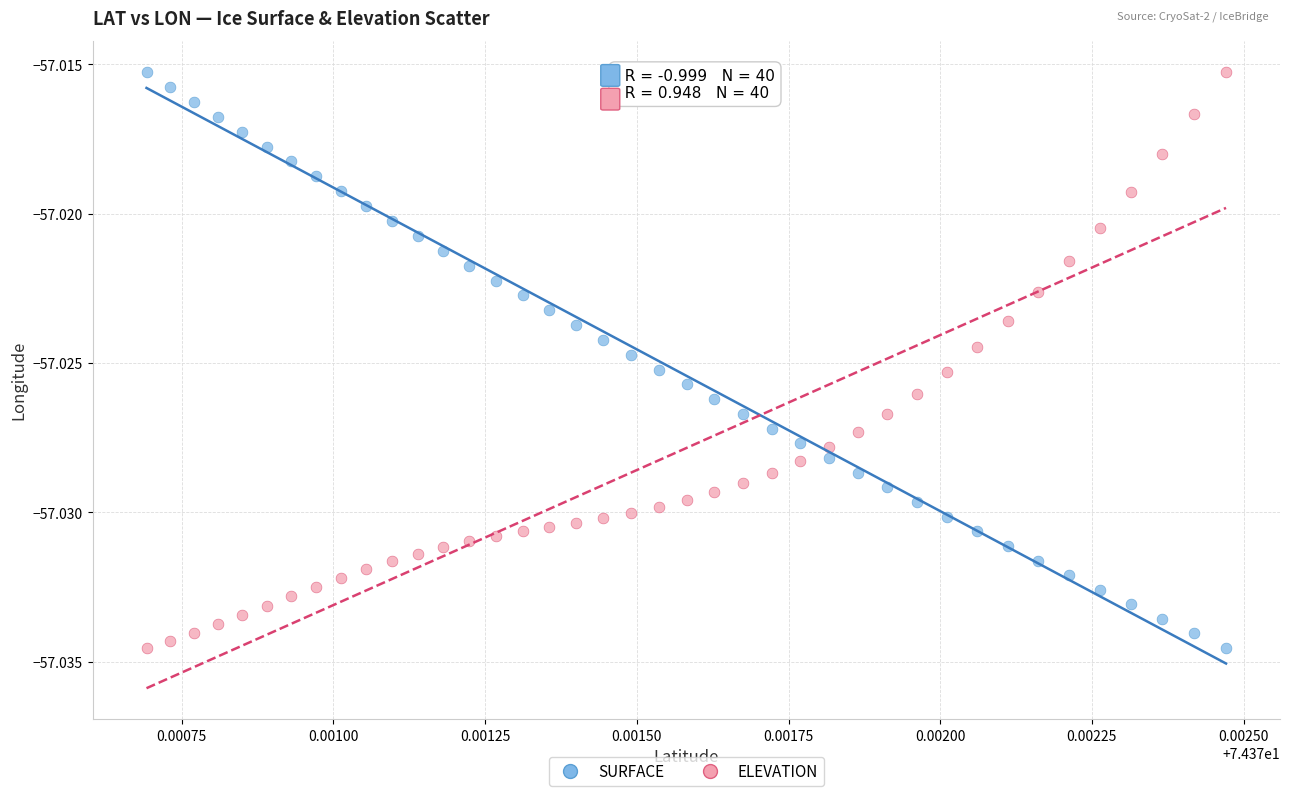

What are all the series names shown in the legend?

SURFACE, ELEVATION